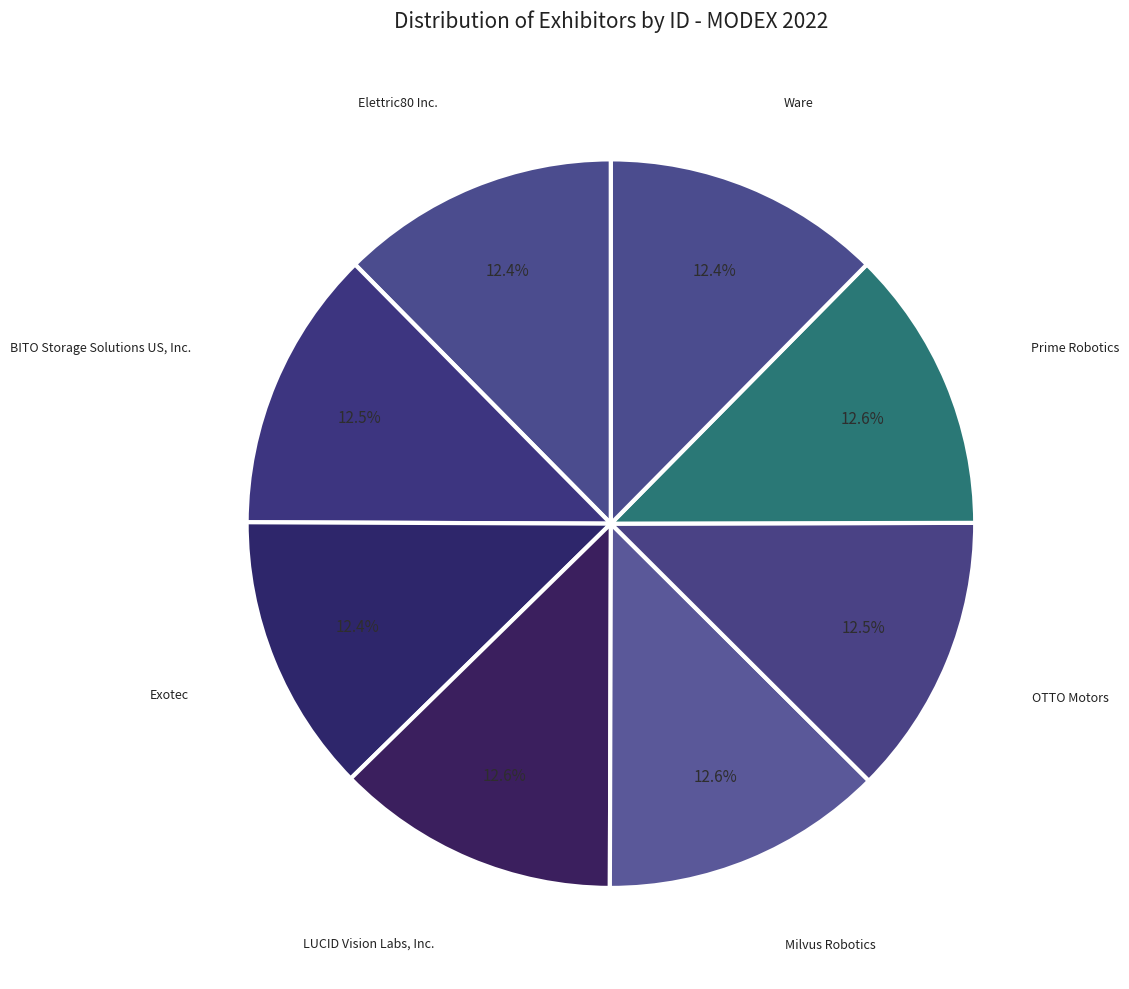

Rank the categories by value from lowest to highest.

Elettric80 Inc., Exotec, Ware, OTTO Motors, BITO Storage Solutions US, Inc., Prime Robotics, Milvus Robotics, LUCID Vision Labs, Inc.